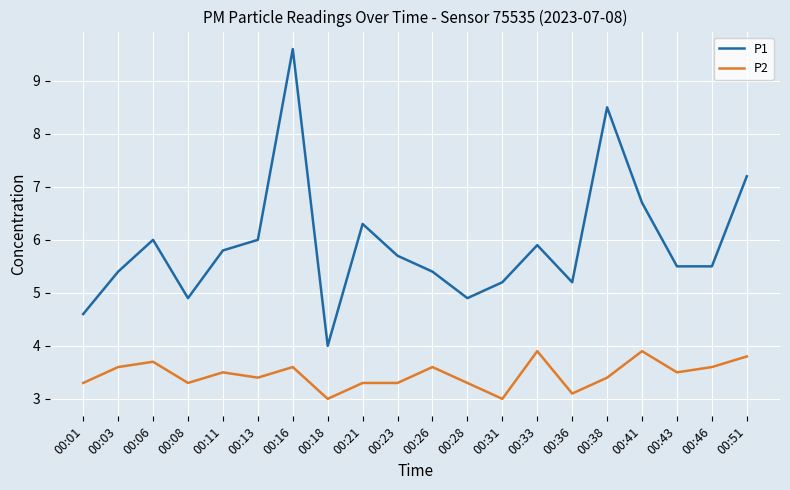

Which label corresponds to the largest value in the chart?

00:16